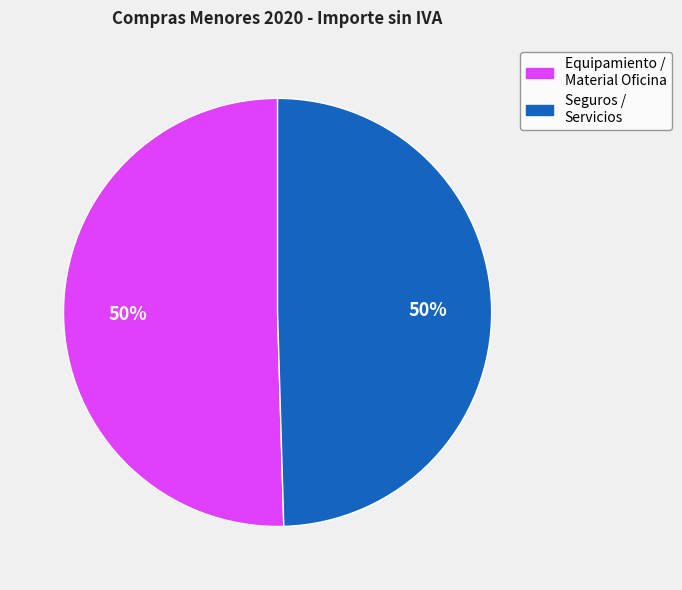

What is the ratio of the value at Seguros / Servicios to the value at Equipamiento / Material Oficina?

1.0